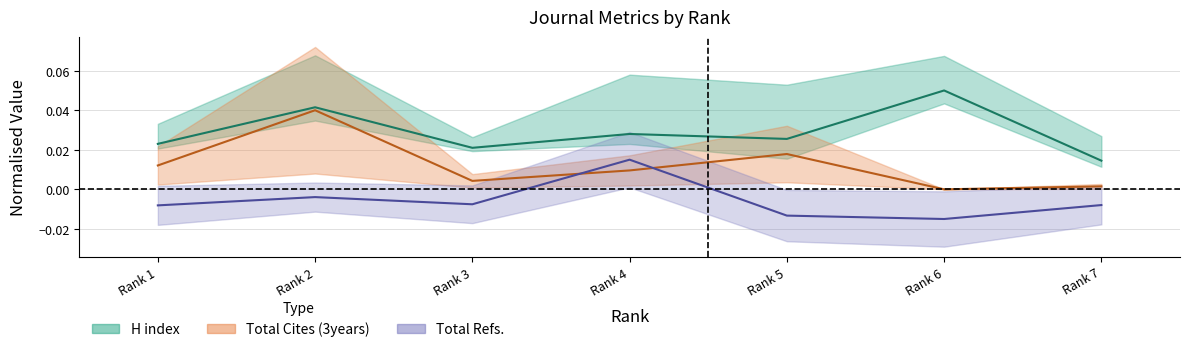

Where do Total Cites (3years) and Total Refs. first cross each other?

Rank 3 and Rank 4